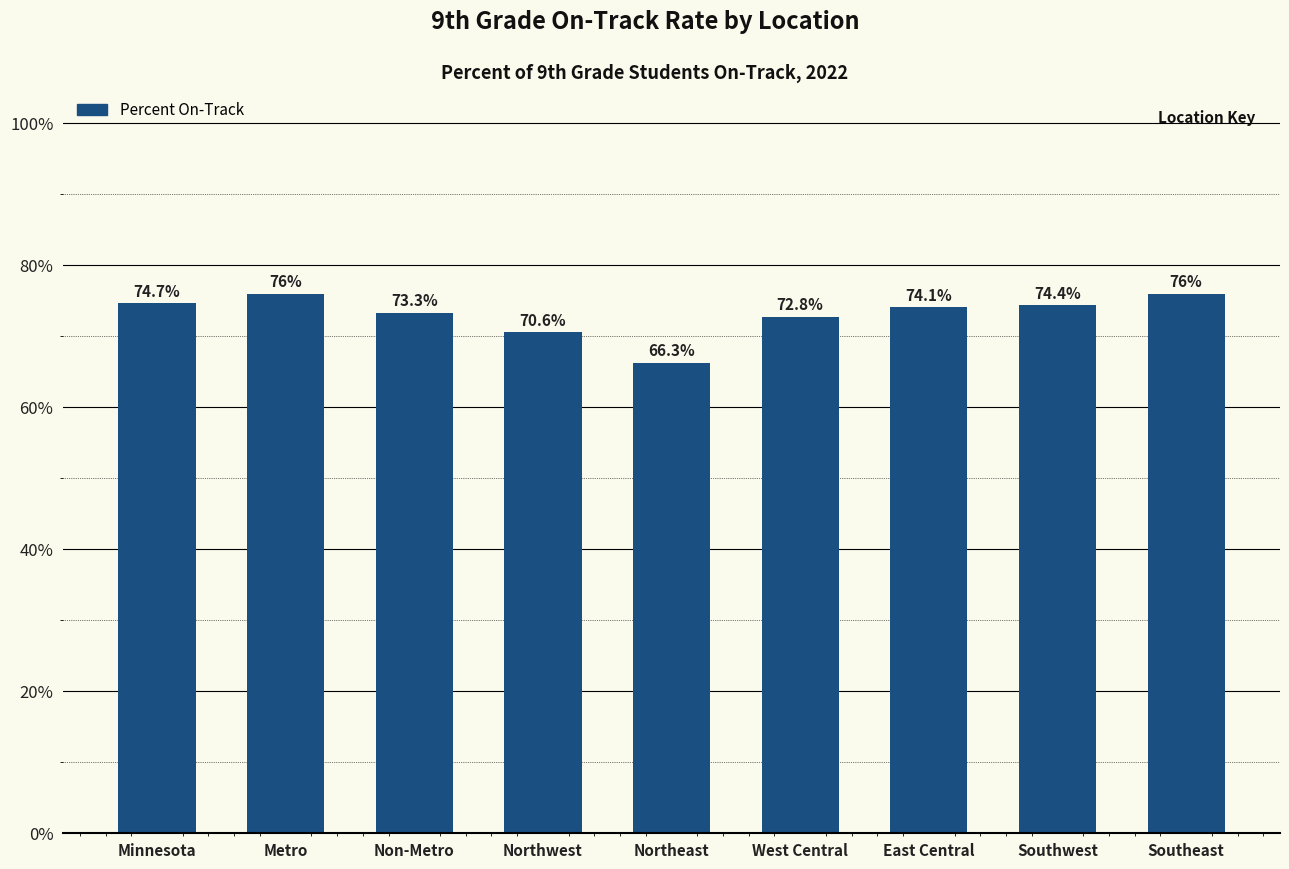

Are the bars horizontal?

No